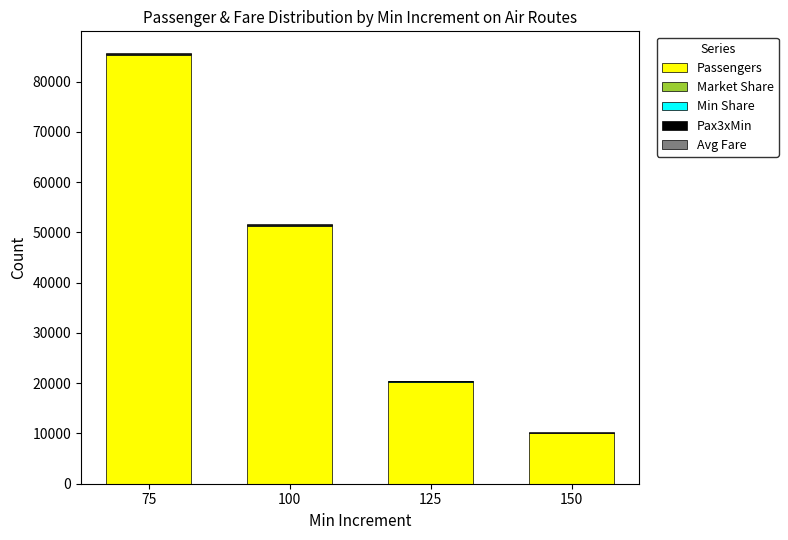

What is the sum of all Passengers values?

166670